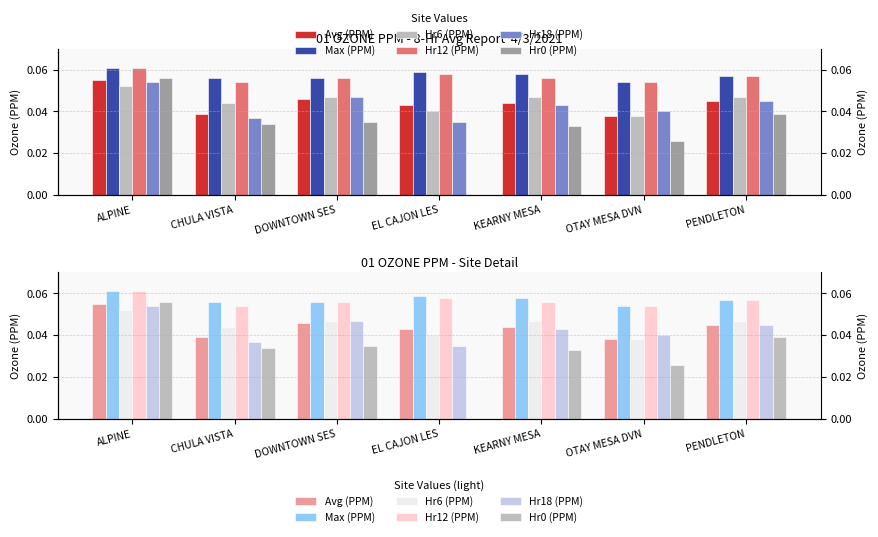

Which category has the highest value across all series?

ALPINE